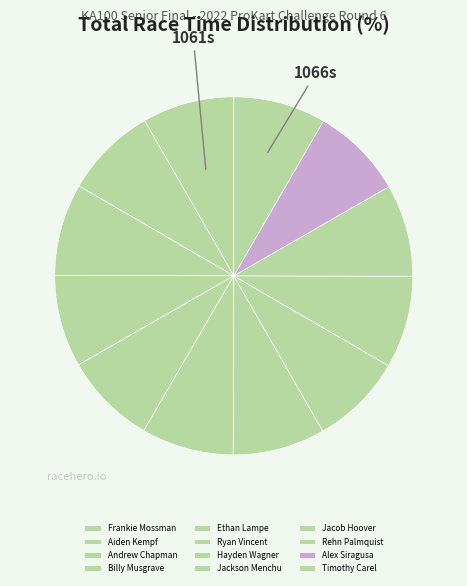

Approximately how many times larger is the value at Hayden Wagner compared to Rehn Palmquist?

1.0